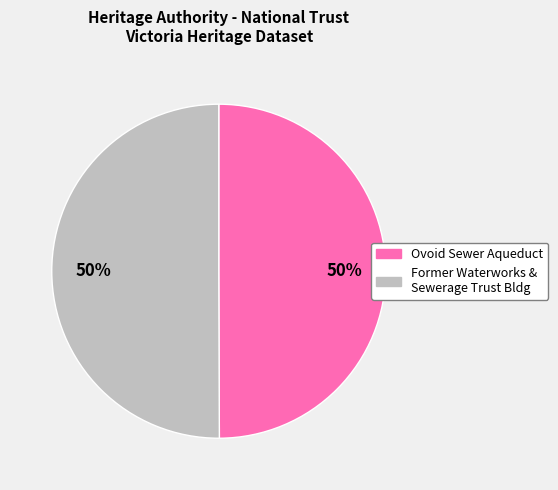

To the nearest percent, what is the average slice percentage?

50%